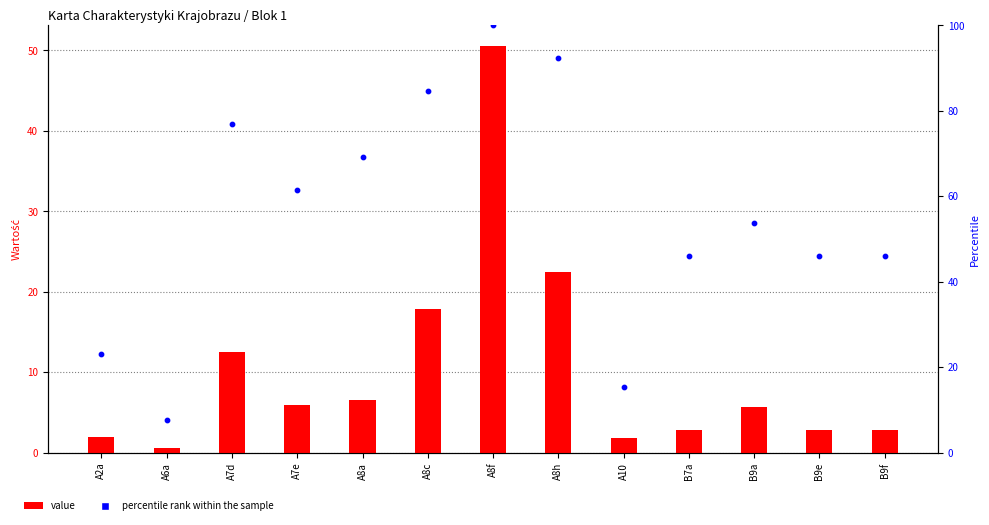

Is the value of value at B9f greater than the value of percentile rank within the sample at A8h?

No